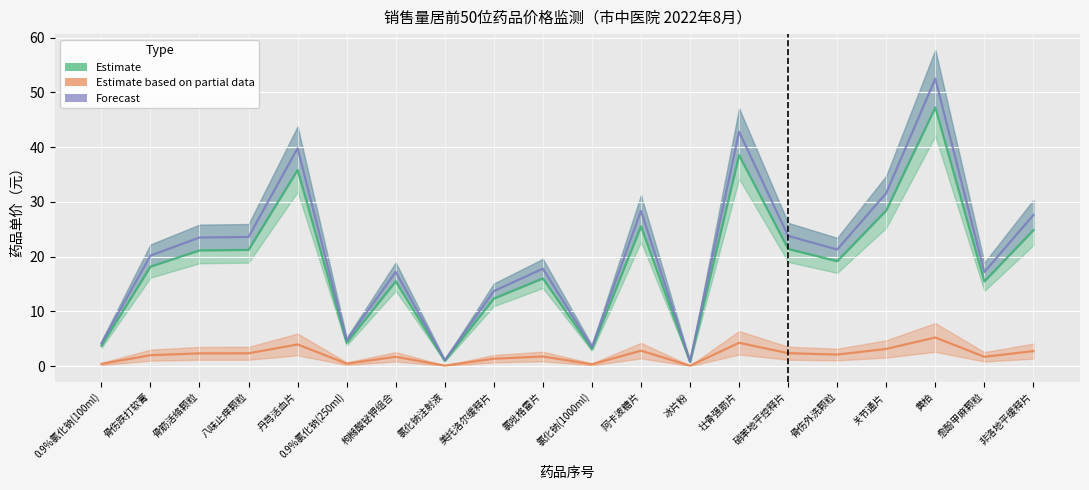

Which series has the largest total across all categories?

Forecast